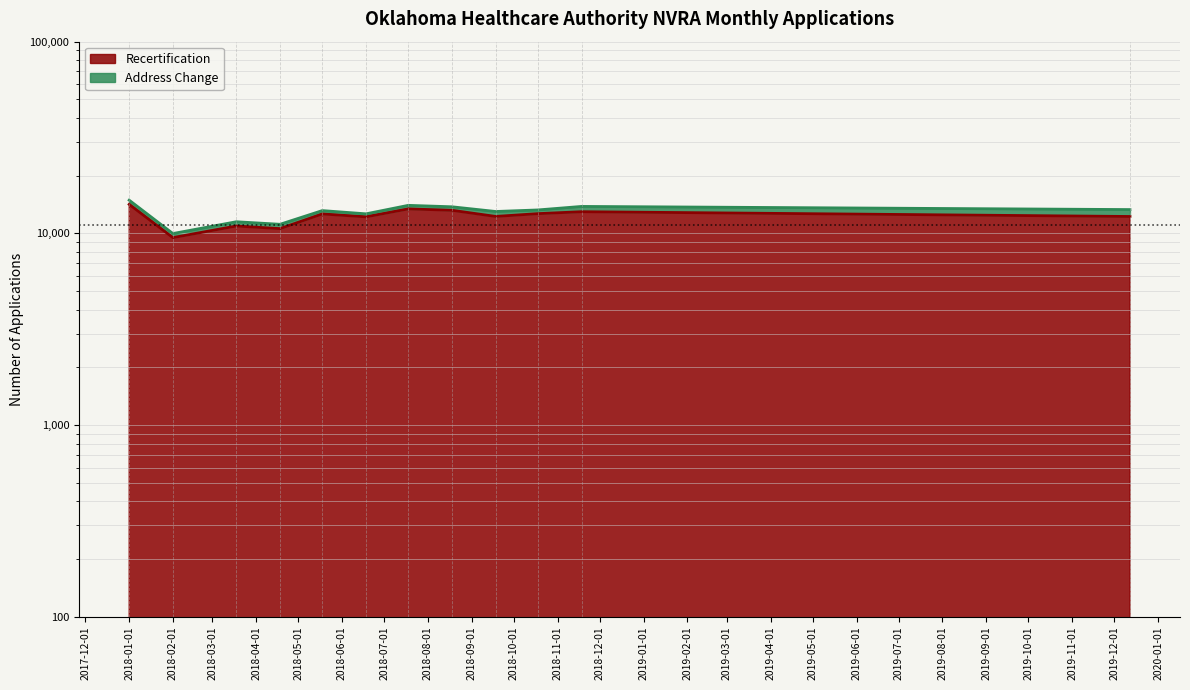

The chart shows a value of 12251 at 2018-09. True or false?

True